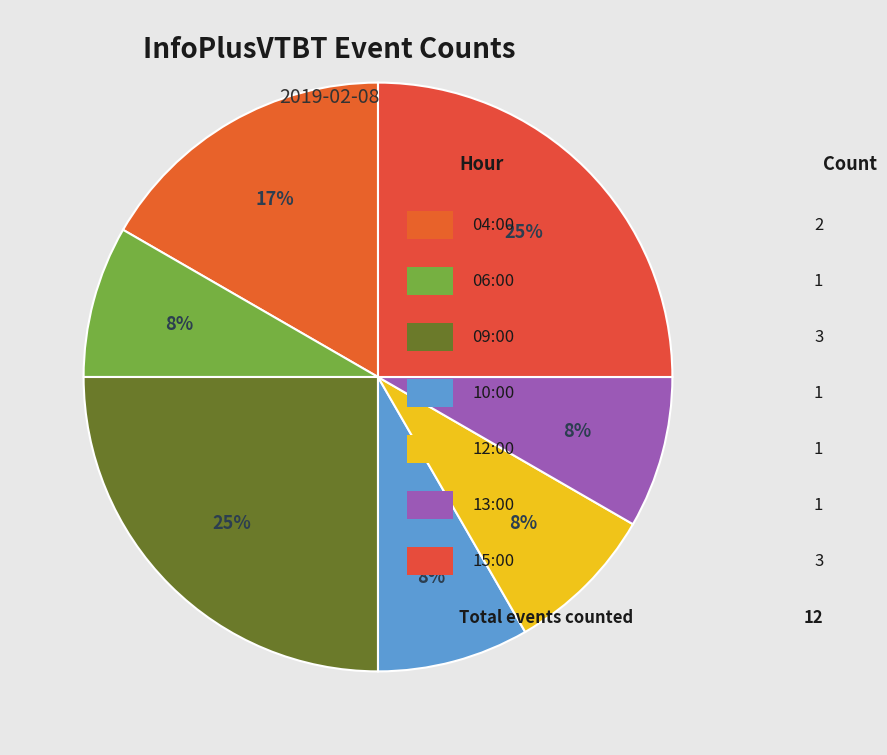

Rank the categories by value from lowest to highest.

06:00, 10:00, 12:00, 13:00, 04:00, 09:00, 15:00